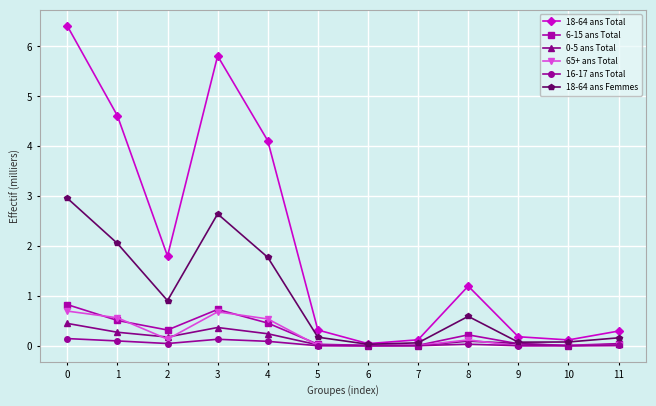

What is the difference between the maximum and minimum values in the 18-64 ans Total series?

6.4